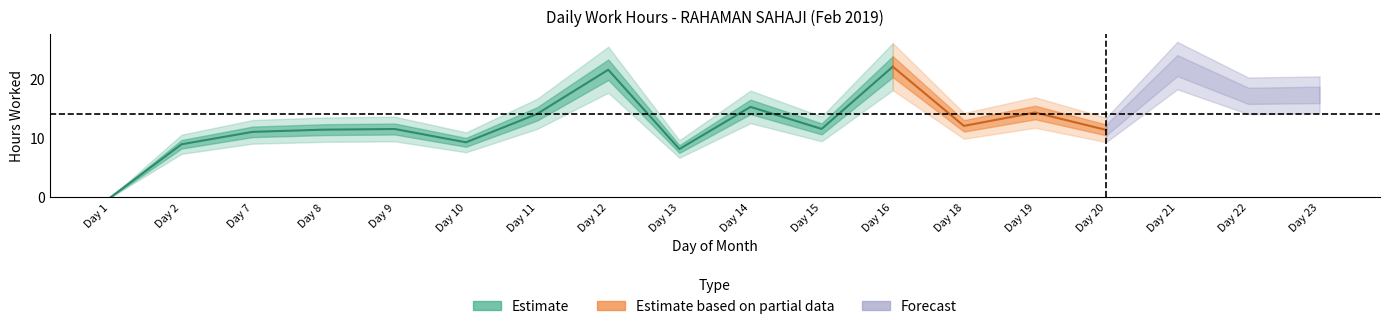

Reading left to right, what are all the values shown in this chart?

1=0.0	2=9.0	7=11.1	8=11.4	9=11.6	10=9.3	11=14.1	12=21.6	13=8.2	14=15.3	15=11.6	16=22.1	18=12.1	19=14.3	20=11.4	21=22.3	22=17.2	23=17.3